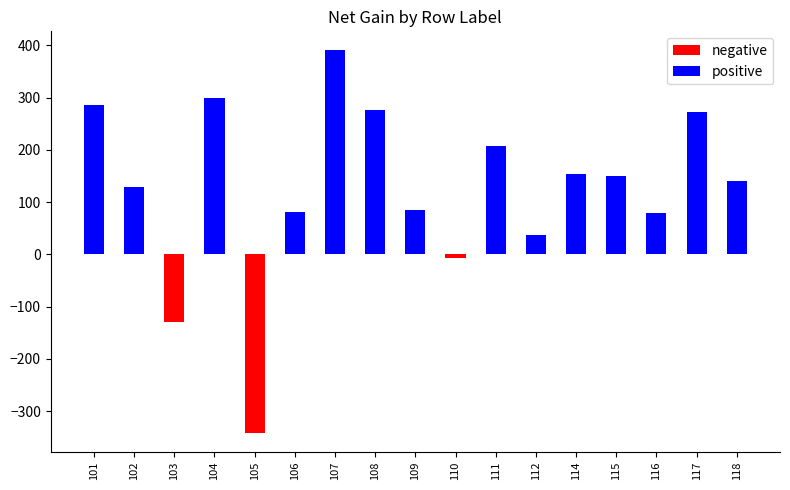

Reading left to right, what are all the values shown in this chart?

negative: 101=0	102=0	103=-130	104=0	105=-341	106=0	107=0	108=0	109=0	110=-6	111=0	112=0	114=0	115=0	116=0	117=0	118=0
positive: 101=285	102=128	103=0	104=300	105=0	106=81	107=390	108=277	109=84	110=0	111=207	112=37	114=154	115=149	116=80	117=272	118=140